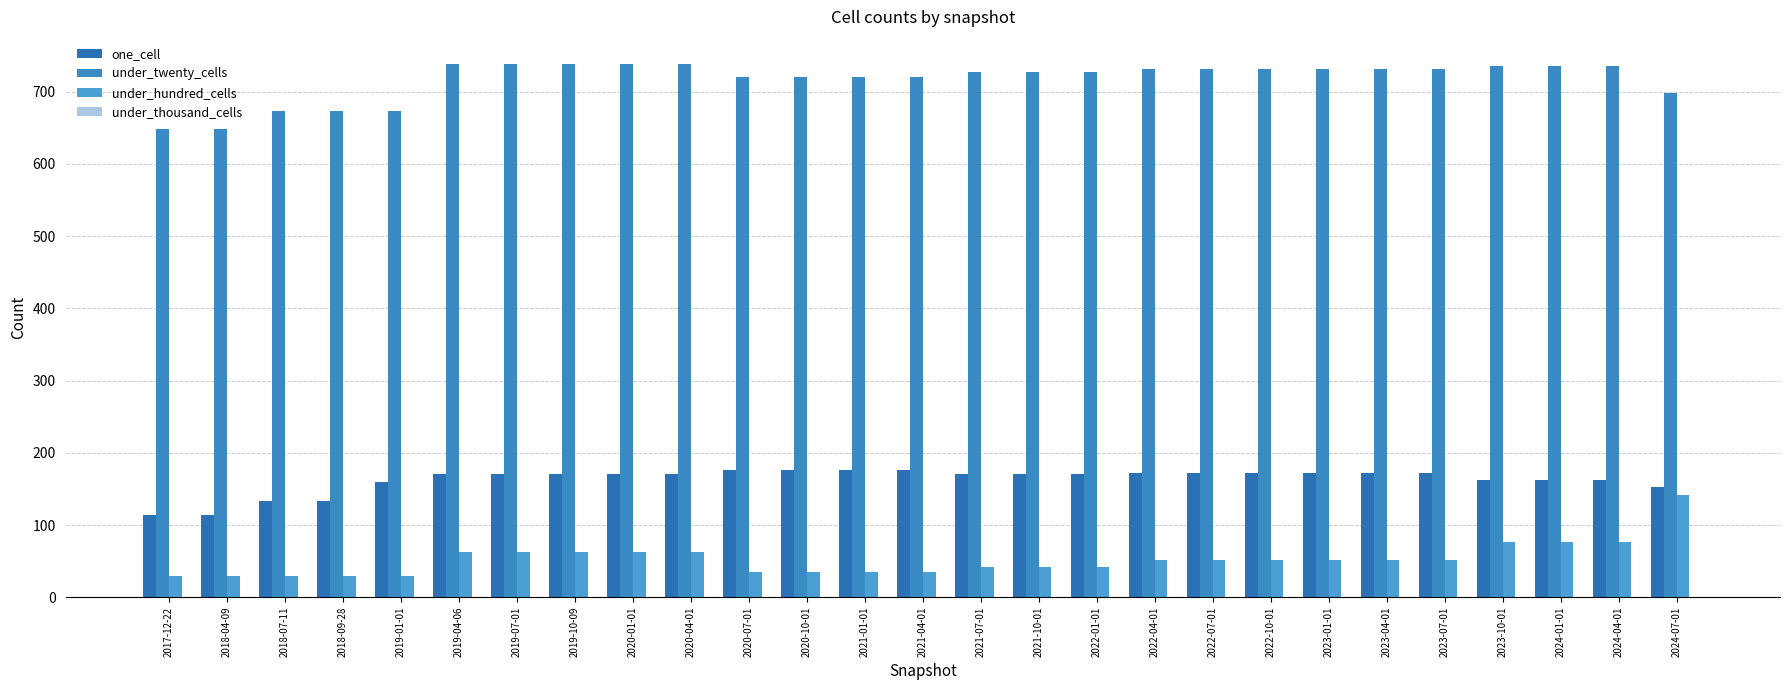

Reading left to right, extract all data points from this chart.

one_cell: 114	114	133	133	160	171	171	171	171	171	176	176	176	176	171	171	171	172	172	172	172	172	172	162	162	162	152
under_twenty_cells: 648	648	673	673	673	739	739	739	739	739	720	720	720	720	728	728	728	731	731	731	731	731	731	736	736	736	698
under_hundred_cells: 29	29	29	29	29	63	63	63	63	63	35	35	35	35	42	42	42	52	52	52	52	52	52	76	76	76	142
under_thousand_cells: 0	0	0	0	0	0	0	0	0	0	0	0	0	0	0	0	0	0	0	0	0	0	0	0	0	0	0